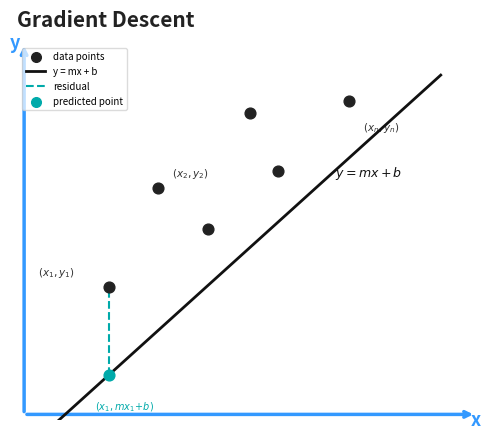

Which series contains the highest Y value?

data points